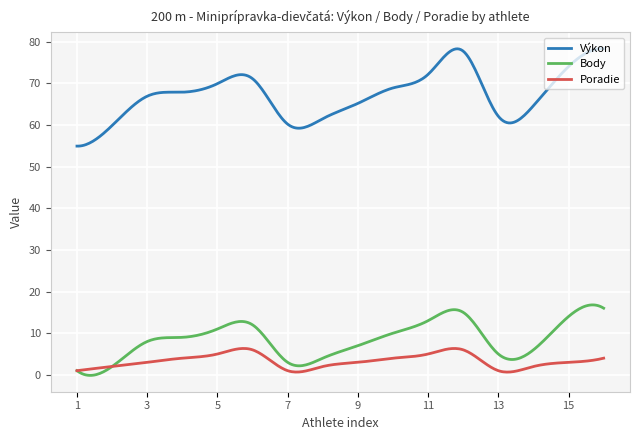

Rank the series by their maximum value, from highest to lowest.

Výkon, Body, Poradie